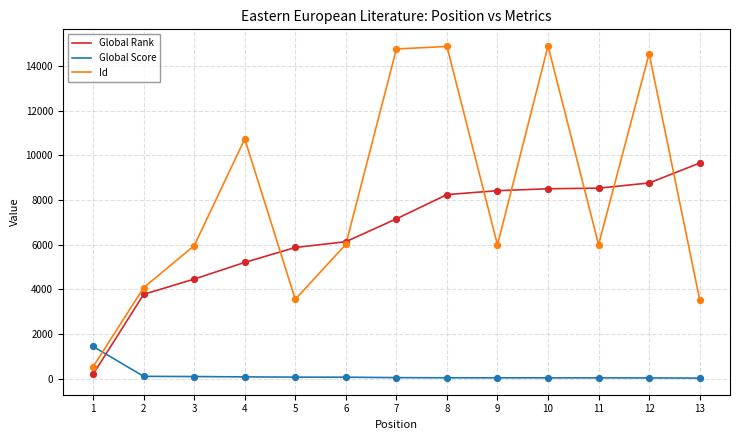

What is the total value across all series at 13?

13214